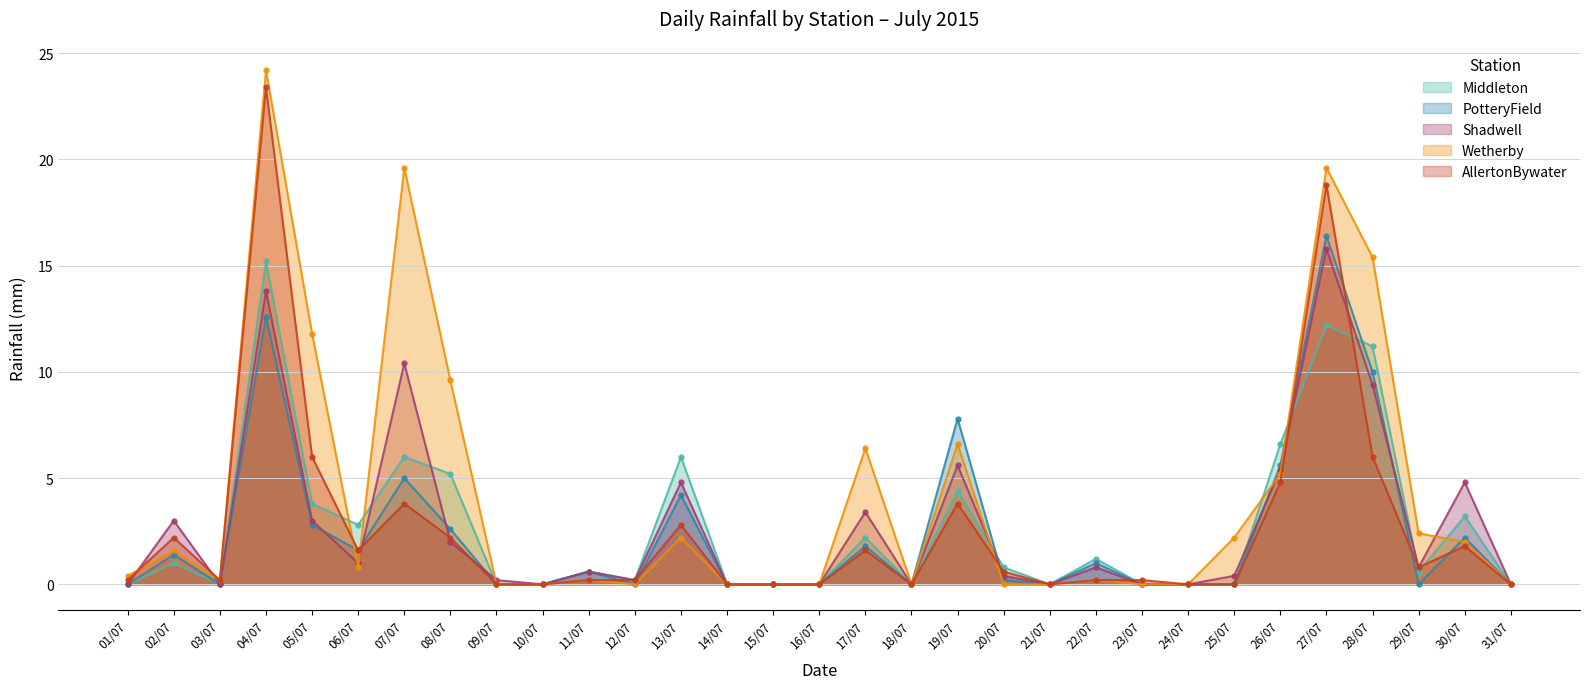

What is the difference between the AllertonBywater values at 29/07 and 03/07?

0.6